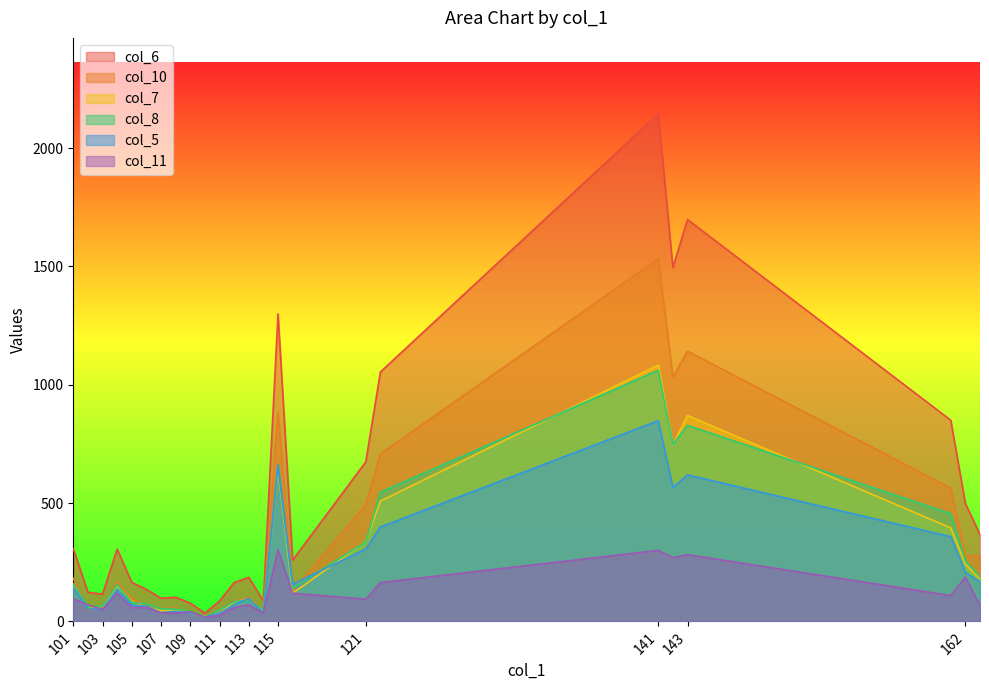

How many values in the col_6 series are below 259?

12